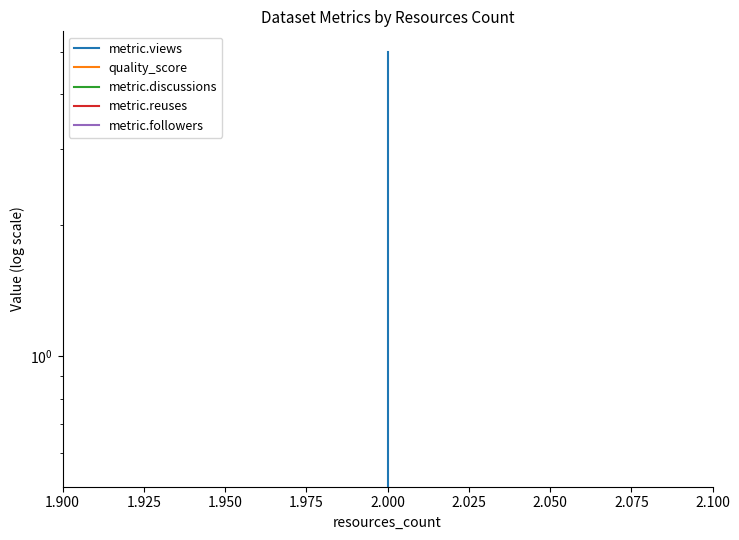

How many data points in metric.views are less than 1?

2